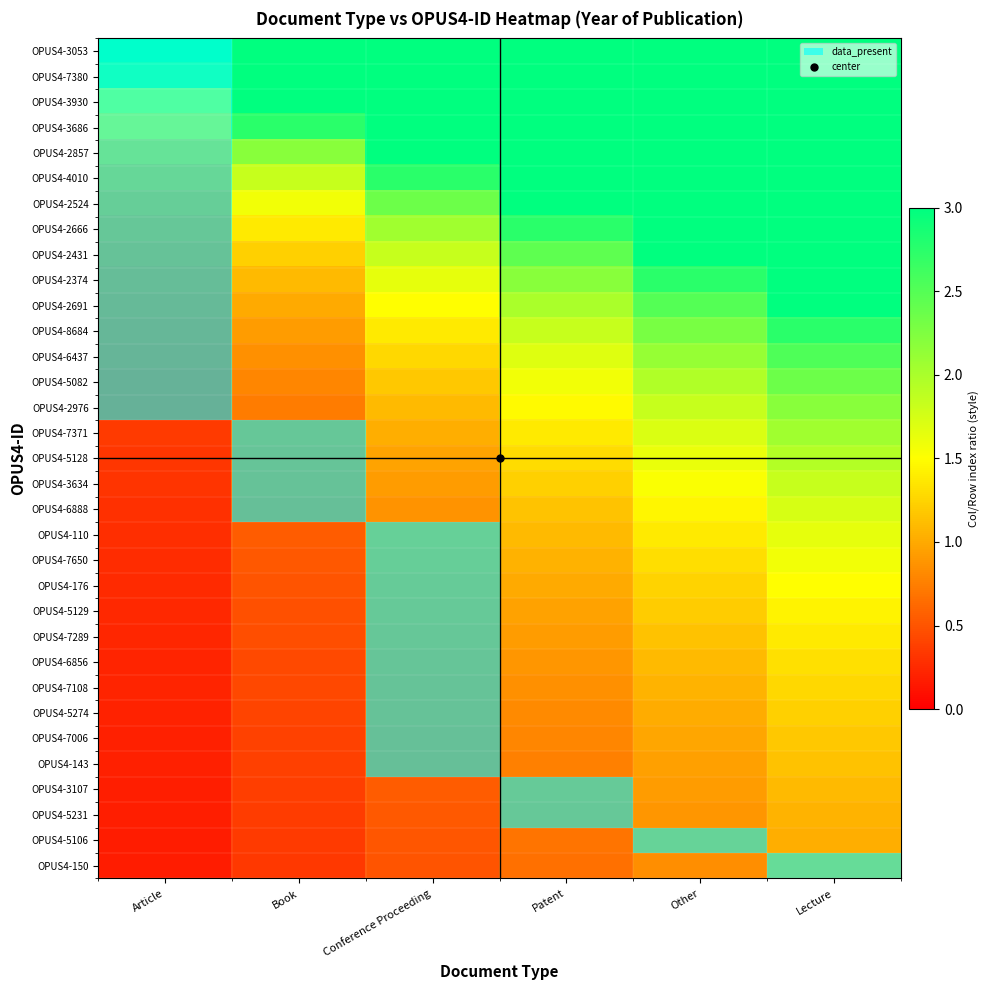

Between Other and Article, which is larger?

Other